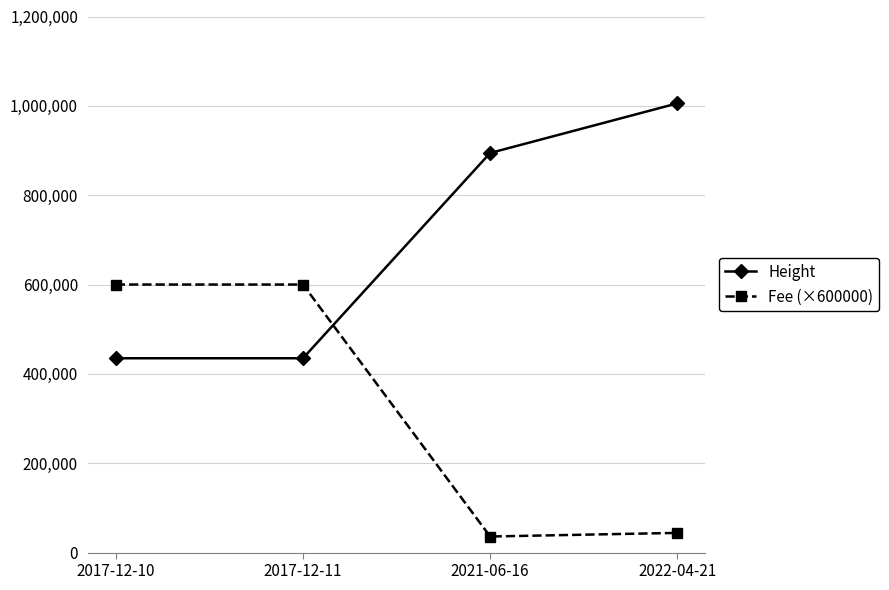

What is the difference between the Height values at 2017-12-11 and 2022-04-21?

570560